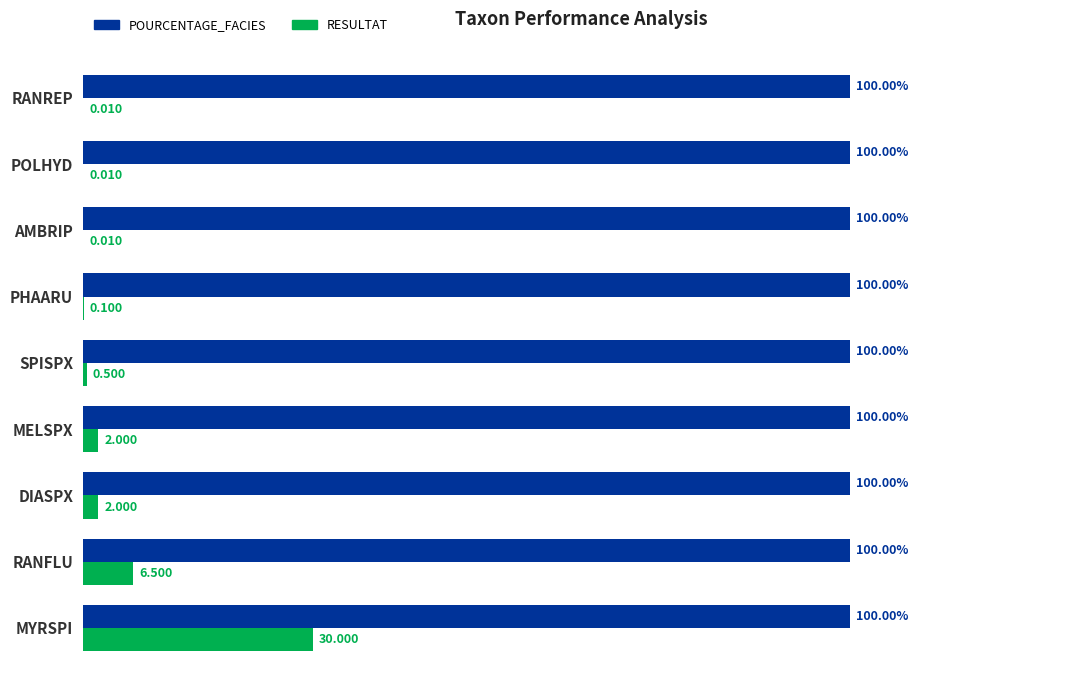

Which category has the highest value in the RESULTAT series?

MYRSPI